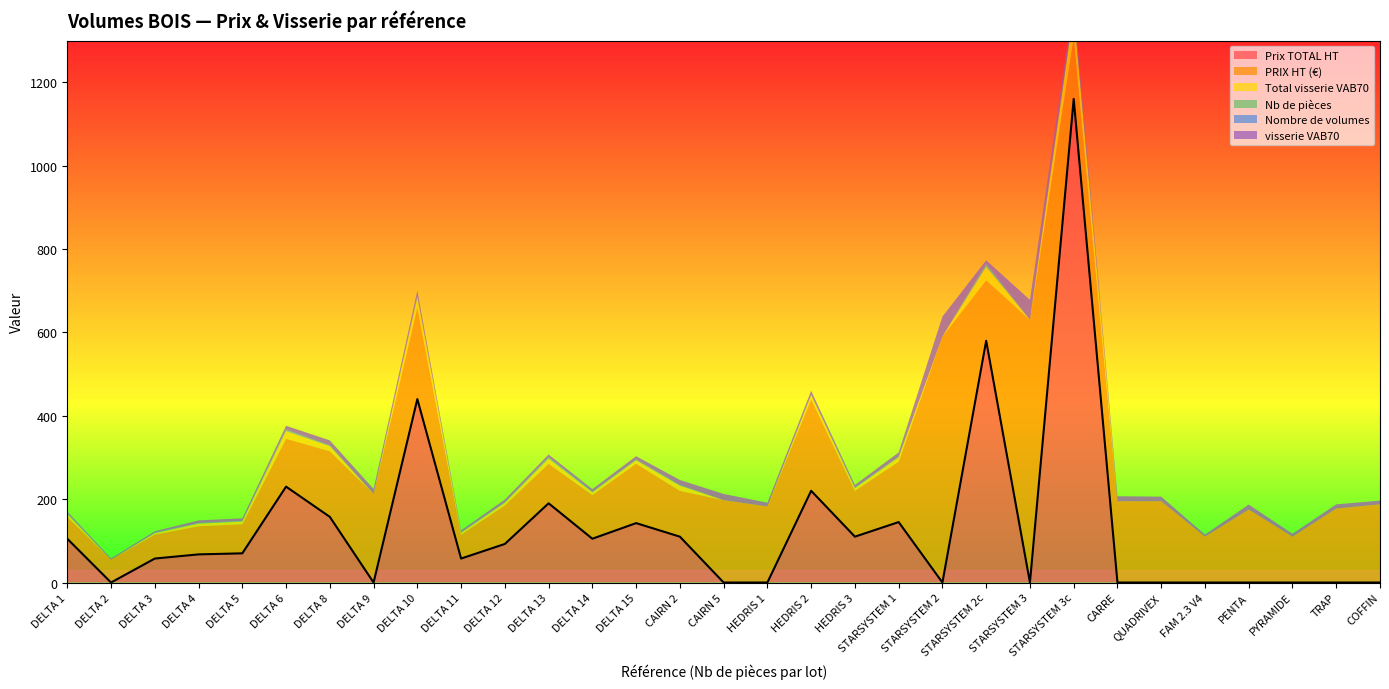

The value of Prix TOTAL HT at DELTA 3 is 57.5. True or false?

True